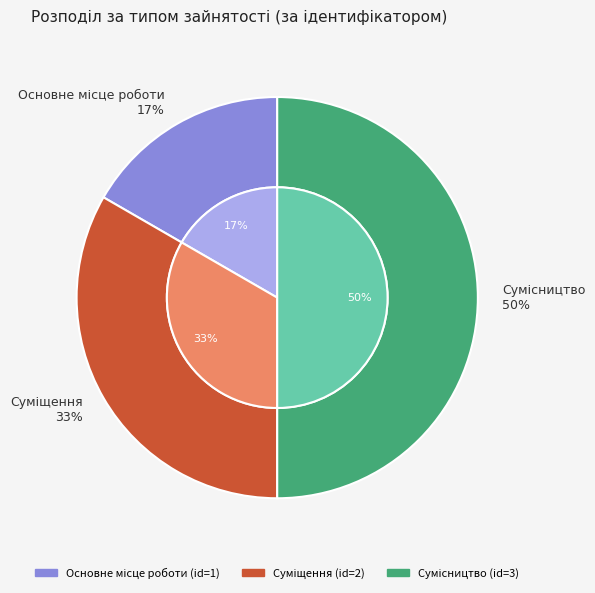

Is there any slice that represents more than half of the pie?

No